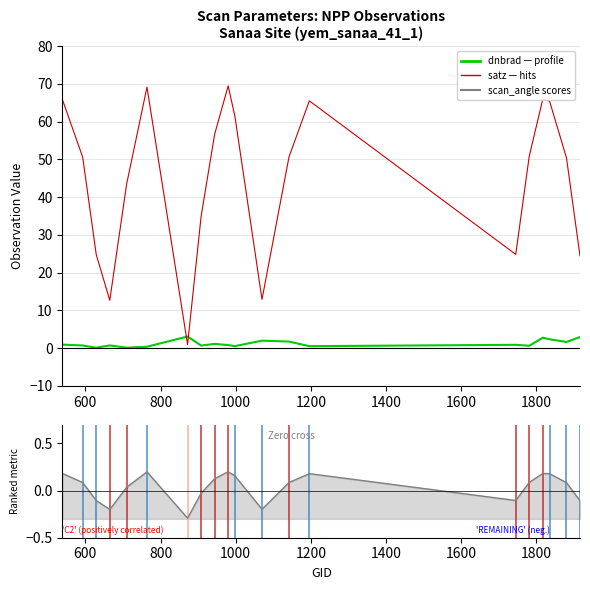

Reading left to right, transcribe all the data shown in this chart.

dnbrad: 0.9	0.7	0.1	0.7	0.1	0.4	3.1	0.7	1.1	0.8	0.5	2.0	1.7	0.5	0.9	0.6	2.8	2.3	1.6	2.9
satz: 65.9	50.6	24.8	12.7	43.6	69.2	1.0	34.9	56.7	69.5	61.4	12.9	50.7	65.5	24.8	50.9	66.0	65.5	50.4	24.4
scan_angle (norm): 0.2	0.1	-0.1	-0.2	0.0	0.2	-0.3	-0.0	0.1	0.2	0.2	-0.2	0.1	0.2	-0.1	0.1	0.2	0.2	0.1	-0.1